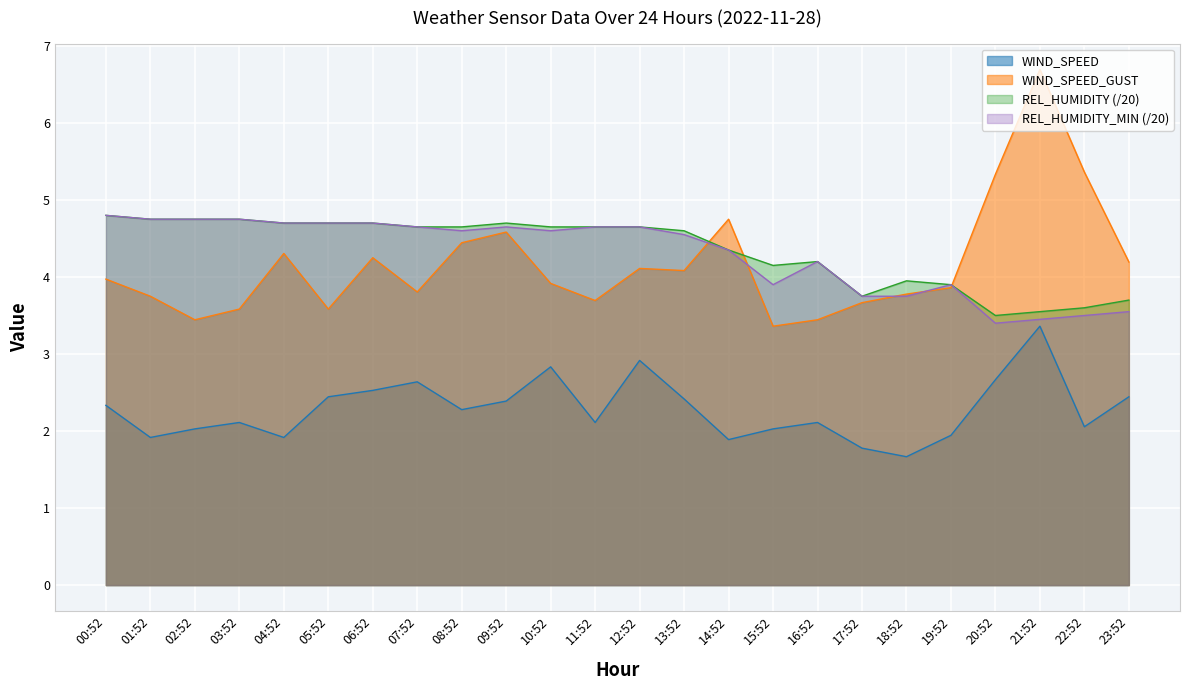

Reading left to right, transcribe all the data shown in this chart.

WIND_SPEED: 2.3	1.9	2.0	2.1	1.9	2.4	2.5	2.6	2.3	2.4	2.8	2.1	2.9	2.4	1.9	2.0	2.1	1.8	1.7	1.9	2.7	3.4	2.1	2.4
WIND_SPEED_GUST: 4.0	3.8	3.4	3.6	4.3	3.6	4.2	3.8	4.4	4.6	3.9	3.7	4.1	4.1	4.8	3.4	3.4	3.7	3.8	3.9	5.3	6.7	5.4	4.2
REL_HUMIDITY: 4.8	4.8	4.8	4.8	4.7	4.7	4.7	4.7	4.7	4.7	4.7	4.7	4.7	4.6	4.3	4.2	4.2	3.8	4.0	3.9	3.5	3.5	3.6	3.7
REL_HUMIDITY_MIN: 4.8	4.8	4.8	4.8	4.7	4.7	4.7	4.7	4.6	4.7	4.6	4.7	4.7	4.5	4.3	3.9	4.2	3.8	3.8	3.9	3.4	3.5	3.5	3.5